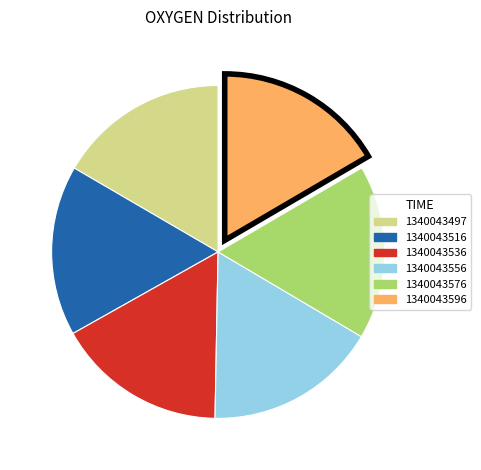

Does 1340043516 account for over 50% of the chart?

No